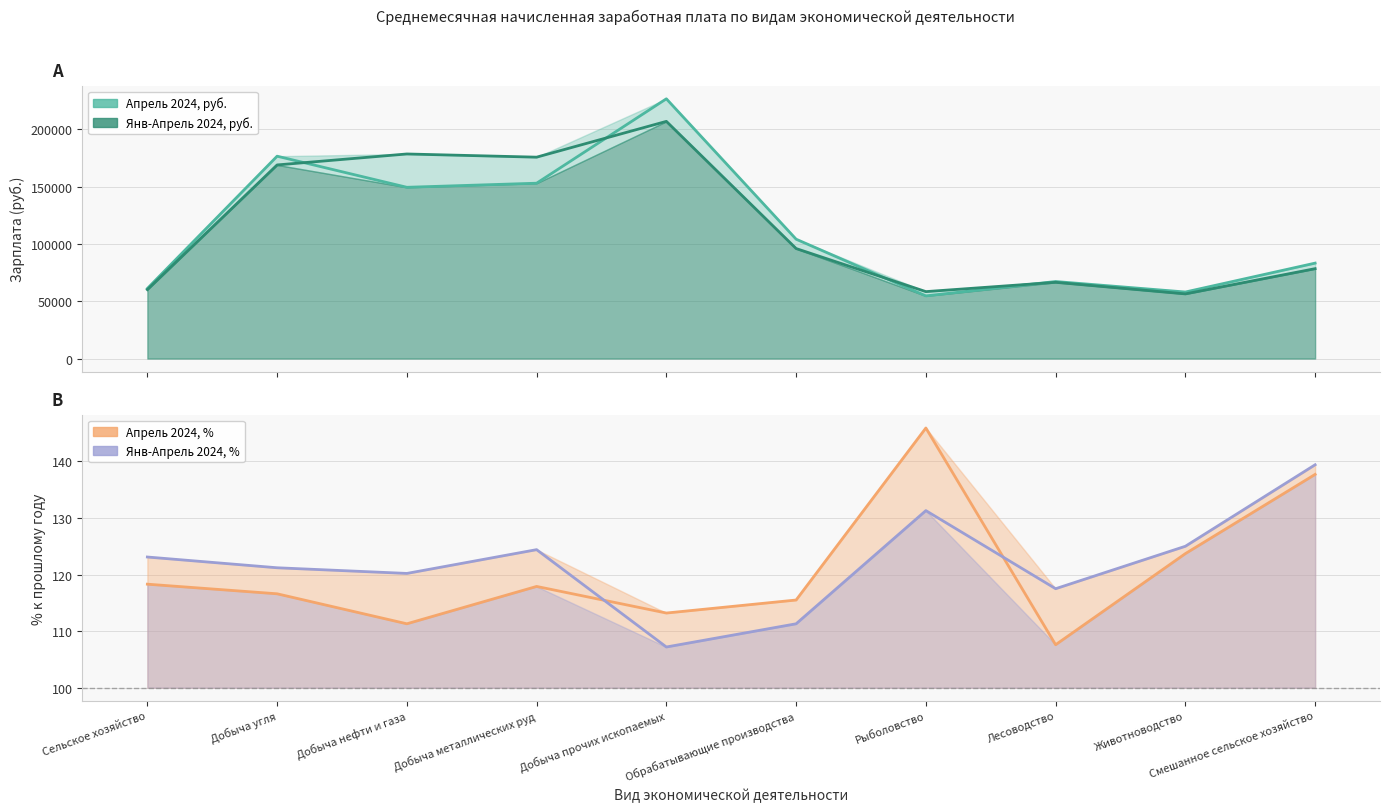

Reading right to left, extract all data points from this chart.

Апрель 2024, руб.: Смешанное сельское хозяйство=83301.6	Животноводство=58082.7	Лесоводство=67245.6	Рыболовство=54711.9	Обрабатывающие производства=104187.9	Добыча прочих ископаемых=226725.8	Добыча металлических руд=153057.9	Добыча нефти и газа=149489.9	Добыча угля=176638.1	Сельское хозяйство=61147.4
Янв-Апрель 2024, руб.: Смешанное сельское хозяйство=78457.4	Животноводство=56441.3	Лесоводство=66543.0	Рыболовство=58429.0	Обрабатывающие производства=96020.4	Добыча прочих ископаемых=207033.7	Добыча металлических руд=175782.7	Добыча нефти и газа=178570.8	Добыча угля=168998.3	Сельское хозяйство=60161.0
Апрель 2024, %: Смешанное сельское хозяйство=137.7	Животноводство=123.7	Лесоводство=107.6	Рыболовство=145.9	Обрабатывающие производства=115.5	Добыча прочих ископаемых=113.2	Добыча металлических руд=117.9	Добыча нефти и газа=111.3	Добыча угля=116.6	Сельское хозяйство=118.3
Янв-Апрель 2024, %: Смешанное сельское хозяйство=139.4	Животноводство=125.0	Лесоводство=117.5	Рыболовство=131.3	Обрабатывающие производства=111.3	Добыча прочих ископаемых=107.2	Добыча металлических руд=124.4	Добыча нефти и газа=120.2	Добыча угля=121.2	Сельское хозяйство=123.1